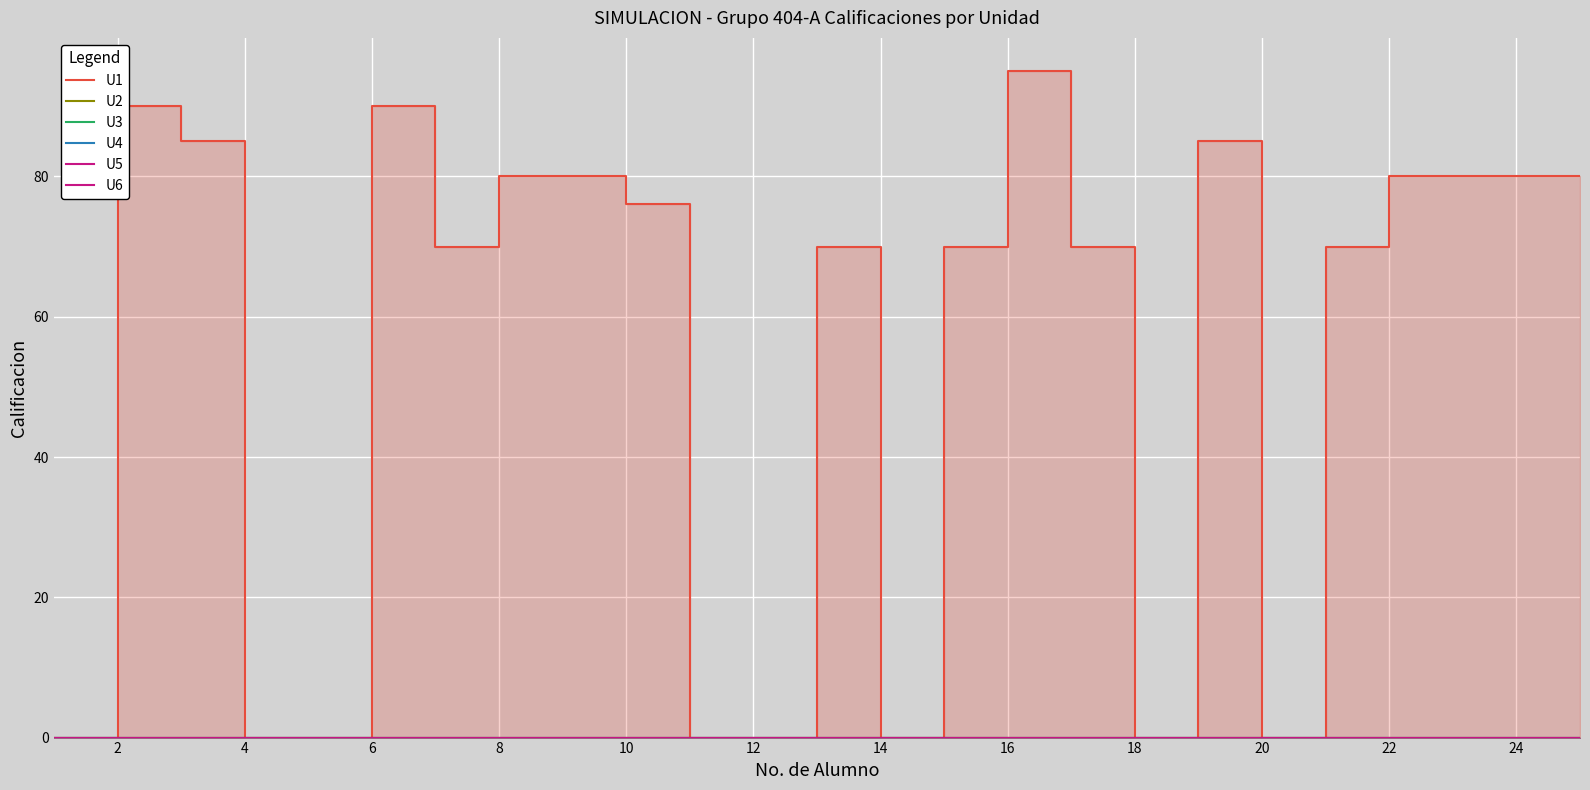

The value of U4 at 0 is 0. True or false?

True